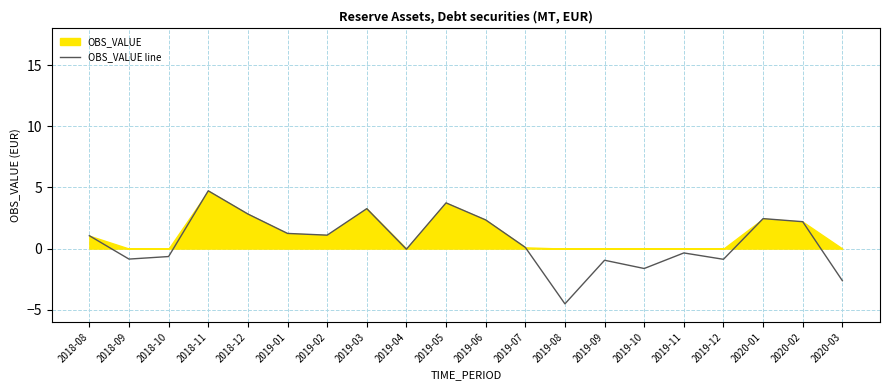

The value at 2020-01 is 3.8. True or false?

False